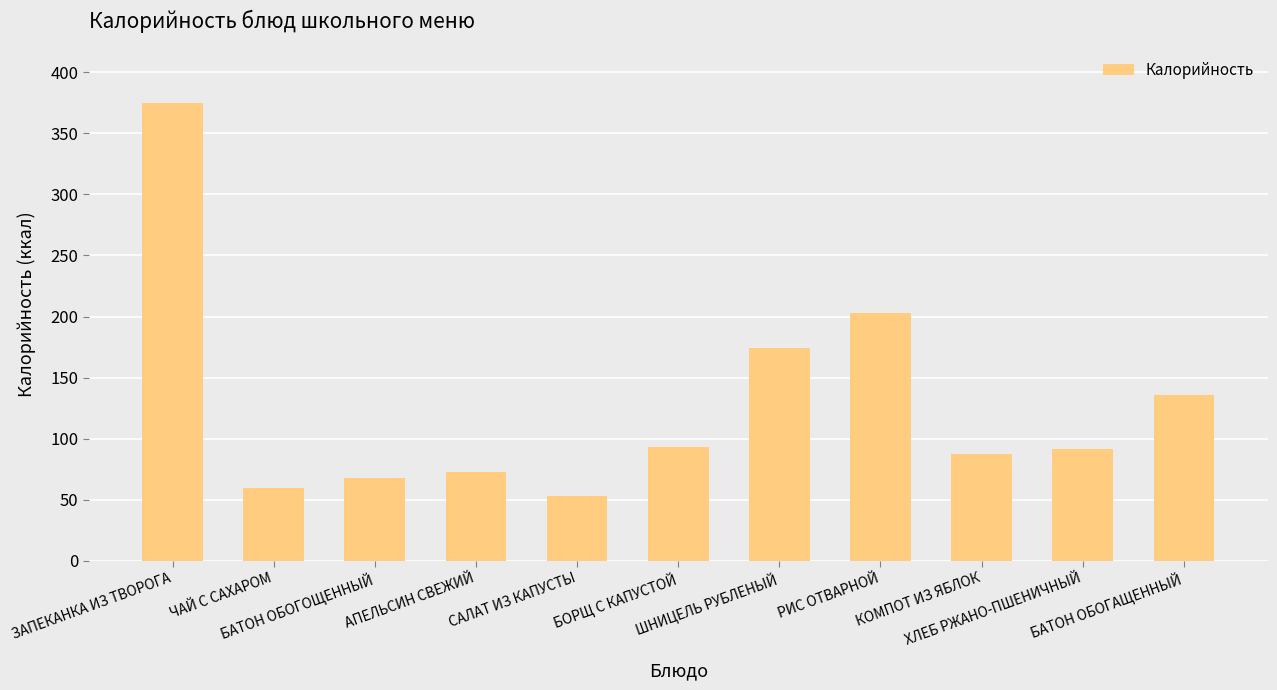

What is the difference between the maximum and second lowest values?

314.4